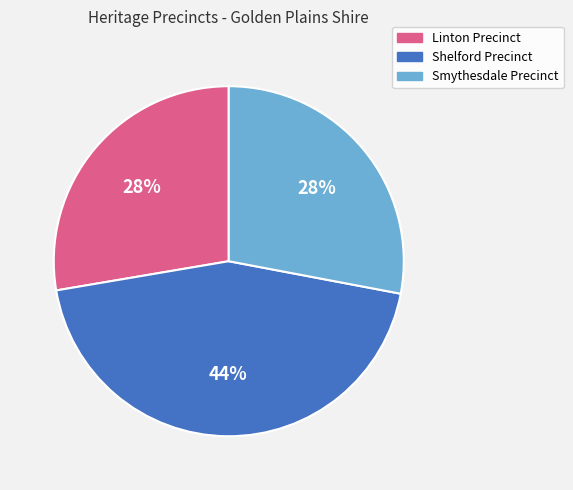

What percentage is the Linton Precinct slice, to the nearest percent?

28%